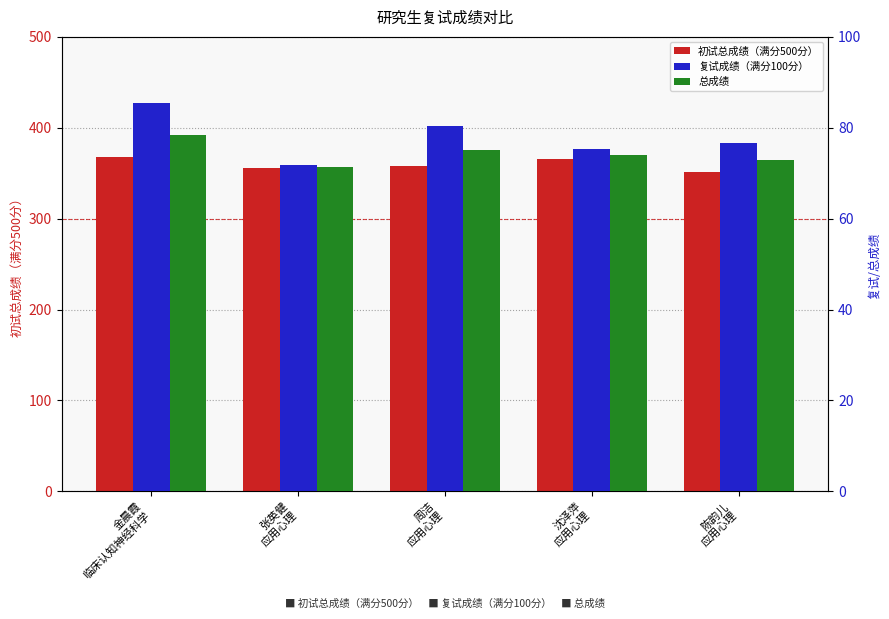

Which has a higher value, 陈韵儿
应用心理 or 张英健
应用心理?

张英健
应用心理